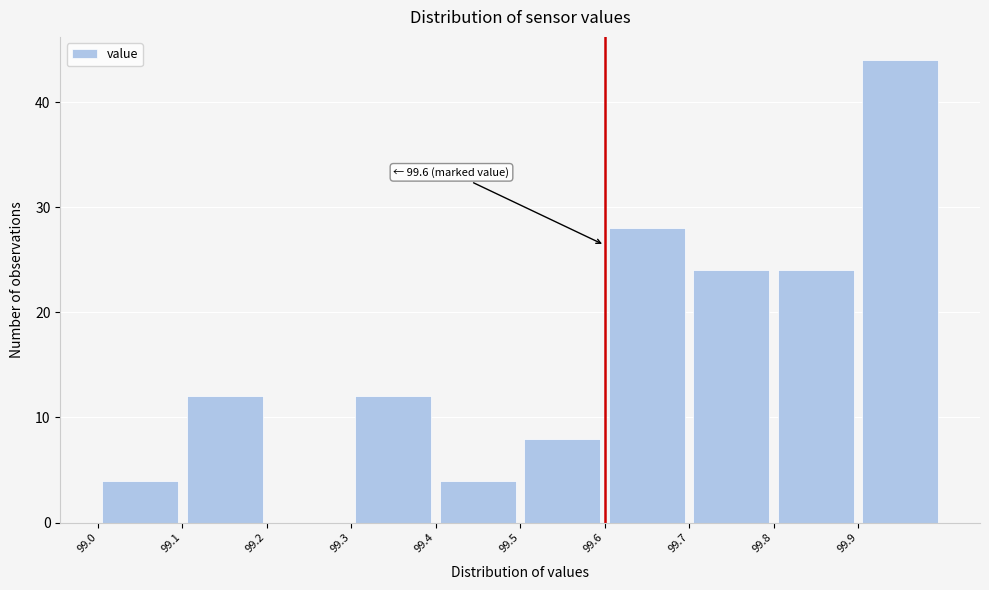

Which range on the x-axis has the tallest bar?

99.9 to 100.0